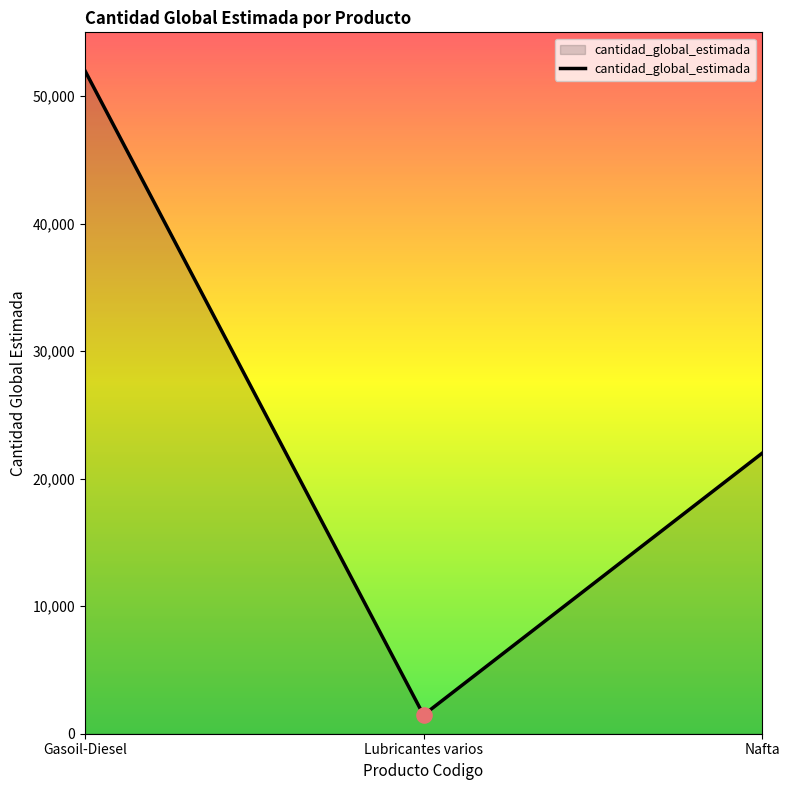

What is the change in value from Gasoil-Diesel to Lubricantes varios?

-50532